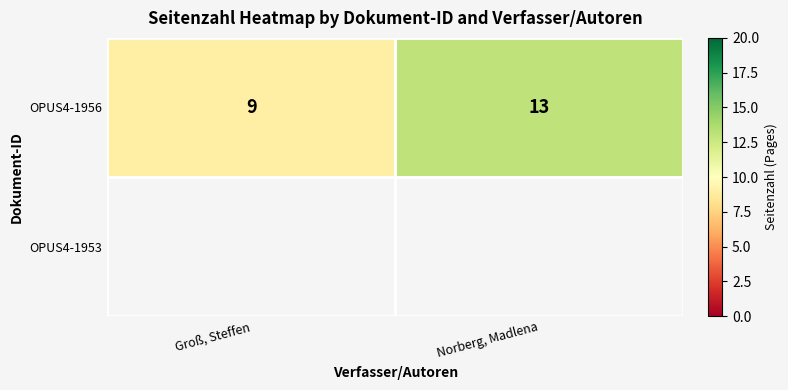

Rank the categories by OPUS4-1956 value from lowest to highest.

Groß, Steffen, Norberg, Madlena